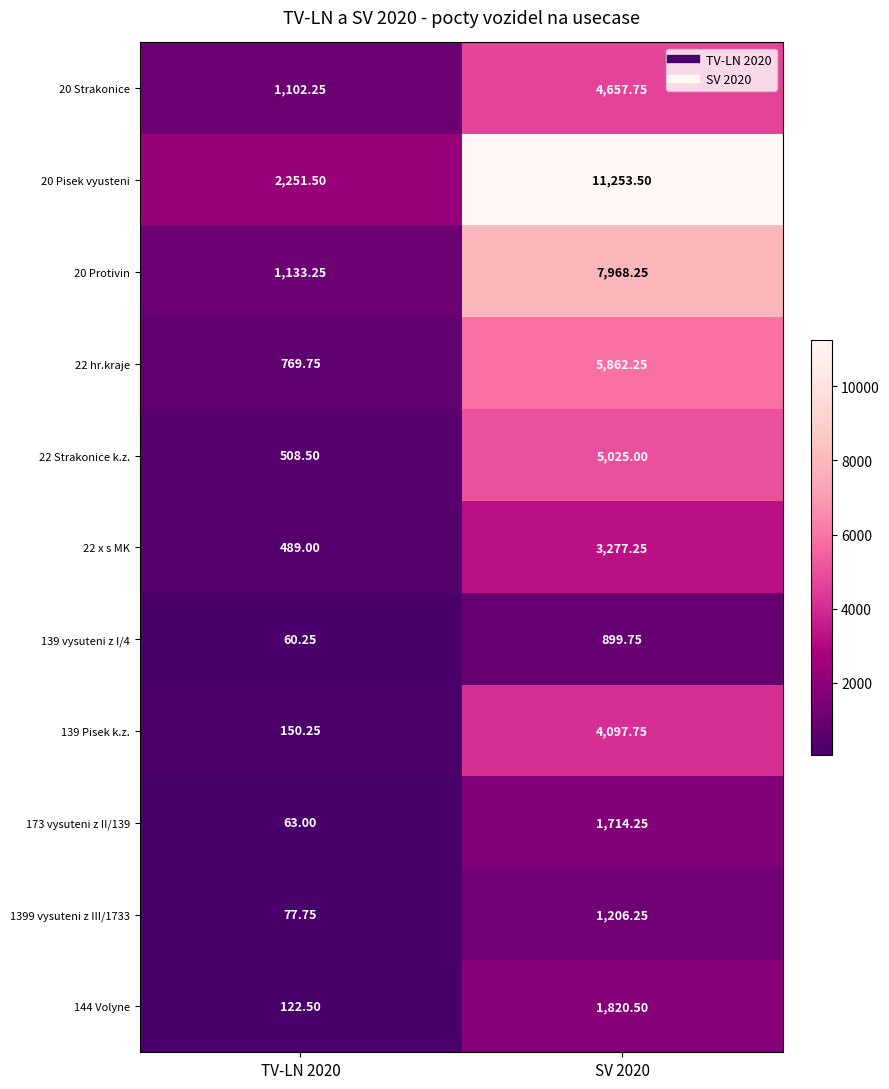

Which has a higher value, TV-LN 2020 or SV 2020?

SV 2020